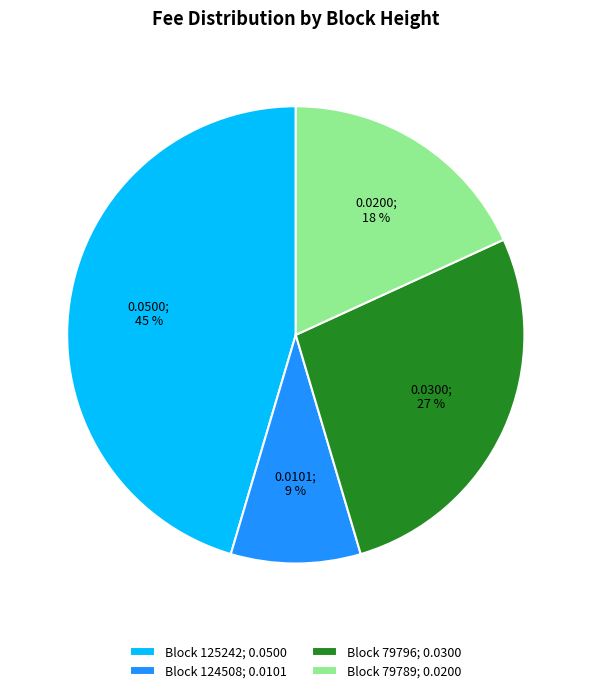

Which category has the smallest portion of the pie?

Block 124508; 0.0101